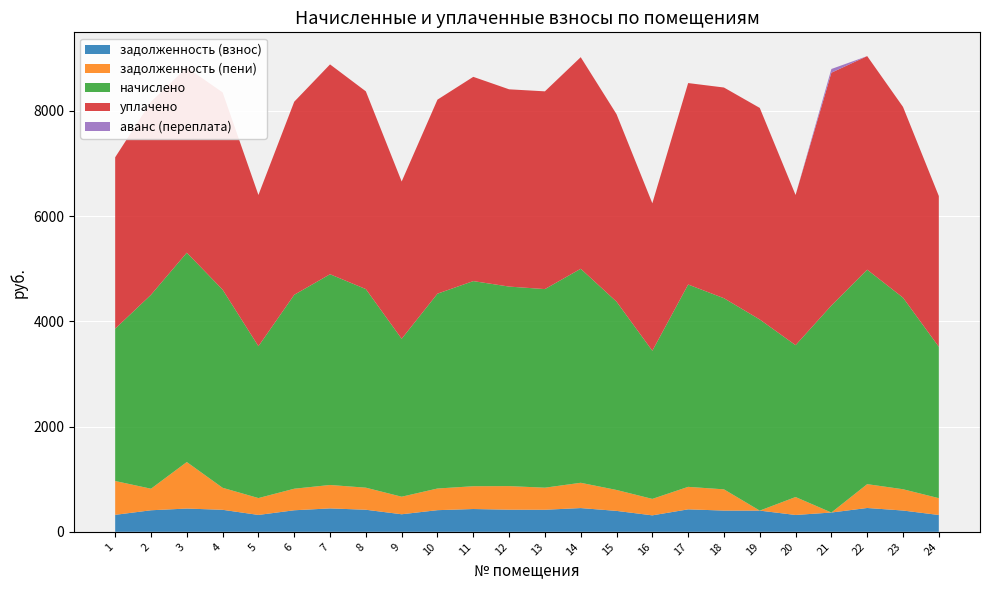

Reading left to right, what are all the values shown in this chart?

задолженность (взнос): 322.7	409.6	442.2	418.5	320.8	409.6	445.1	419.5	333.6	411.6	433.3	420.8	419.5	451.3	397.8	312.9	427.4	403.7	403.0	320.3	366.7	453.0	404.7	319.8
задолженность (пени): 643.3	409.6	884.4	418.5	320.8	409.6	445.1	419.5	333.6	411.6	433.3	448.1	419.5	480.7	397.8	312.9	427.4	403.7	0.0	341.1	0.0	453.0	404.7	319.8
начислено: 2895.8	3686.5	3979.6	3766.4	2887.0	3686.5	4006.3	3775.3	3002.5	3704.2	3899.6	3793.1	3775.3	4068.4	3579.8	2815.9	3846.3	3633.1	3633.1	2887.0	3935.2	4077.3	3642.0	2878.1
уплачено: 3257.9	3670.7	3520.4	3750.3	2874.7	3670.7	3989.1	3759.2	2989.6	3688.4	3882.9	3750.1	3759.2	4022.4	3564.5	2803.9	3829.9	4005.7	4021.9	2854.3	4426.1	4059.8	3626.4	2865.8
аванс (переплата): 0.0	0.0	0.0	0.0	0.0	0.0	0.0	0.0	0.0	0.0	0.0	0.0	0.0	0.0	0.0	0.0	0.0	0.0	0.6	0.0	70.5	0.0	0.0	0.0